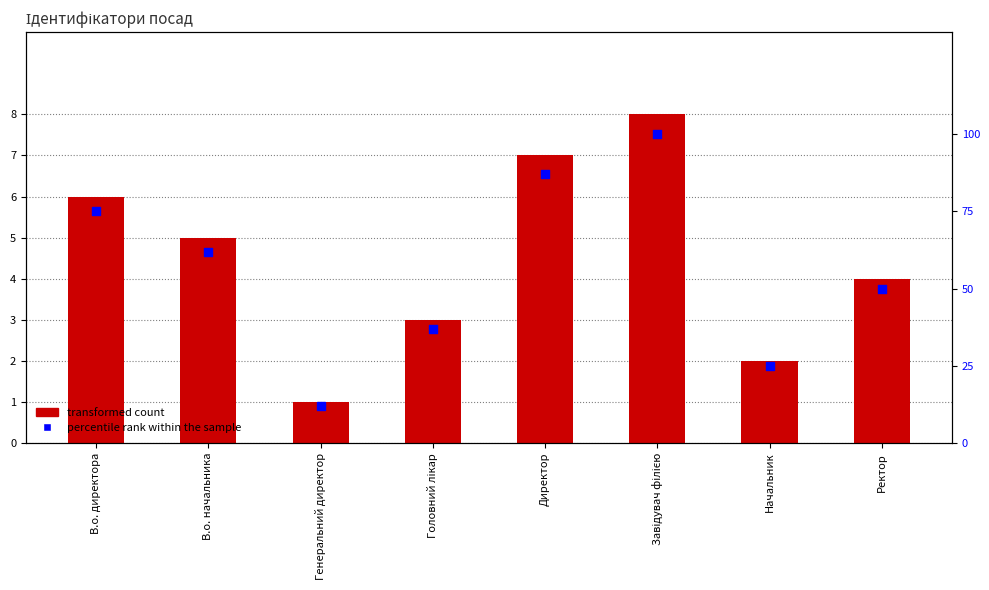

Which series reaches the minimum Y coordinate?

Ідентифікатор